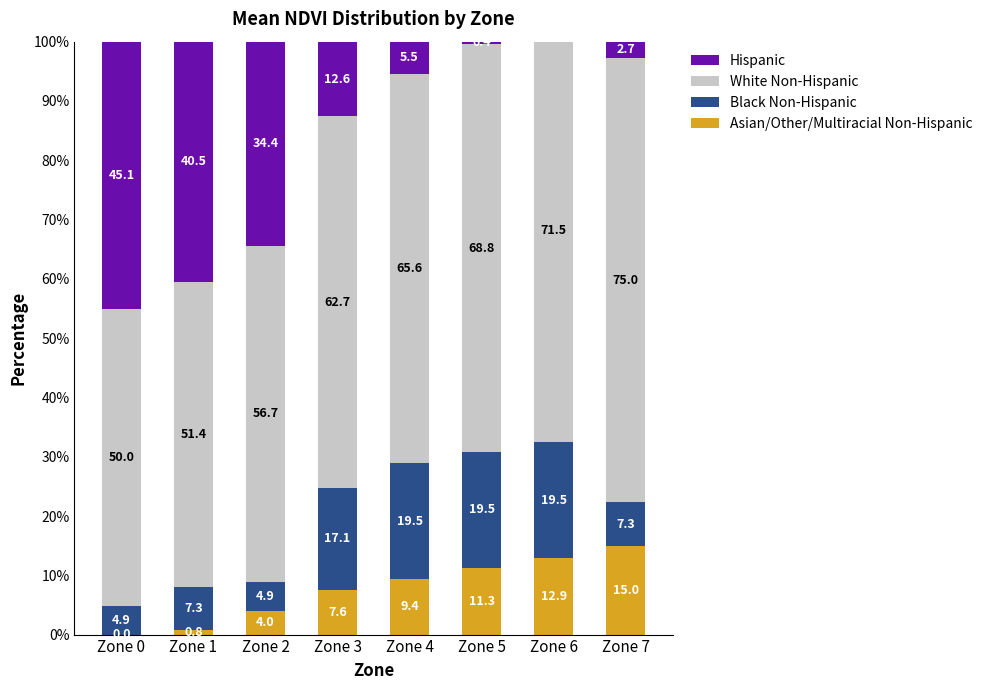

Reading right to left, what are all the values shown in this chart?

Asian/Other/Multiracial Non-Hispanic: Zone 7=15.0	Zone 6=12.9	Zone 5=11.3	Zone 4=9.4	Zone 3=7.6	Zone 2=4.0	Zone 1=0.8	Zone 0=0.0
Black Non-Hispanic: Zone 7=7.3	Zone 6=19.5	Zone 5=19.5	Zone 4=19.5	Zone 3=17.1	Zone 2=4.9	Zone 1=7.3	Zone 0=4.9
White Non-Hispanic: Zone 7=75.0	Zone 6=71.5	Zone 5=68.8	Zone 4=65.6	Zone 3=62.7	Zone 2=56.7	Zone 1=51.4	Zone 0=50.0
Hispanic: Zone 7=2.7	Zone 6=-3.9	Zone 5=0.4	Zone 4=5.5	Zone 3=12.6	Zone 2=34.4	Zone 1=40.5	Zone 0=45.1